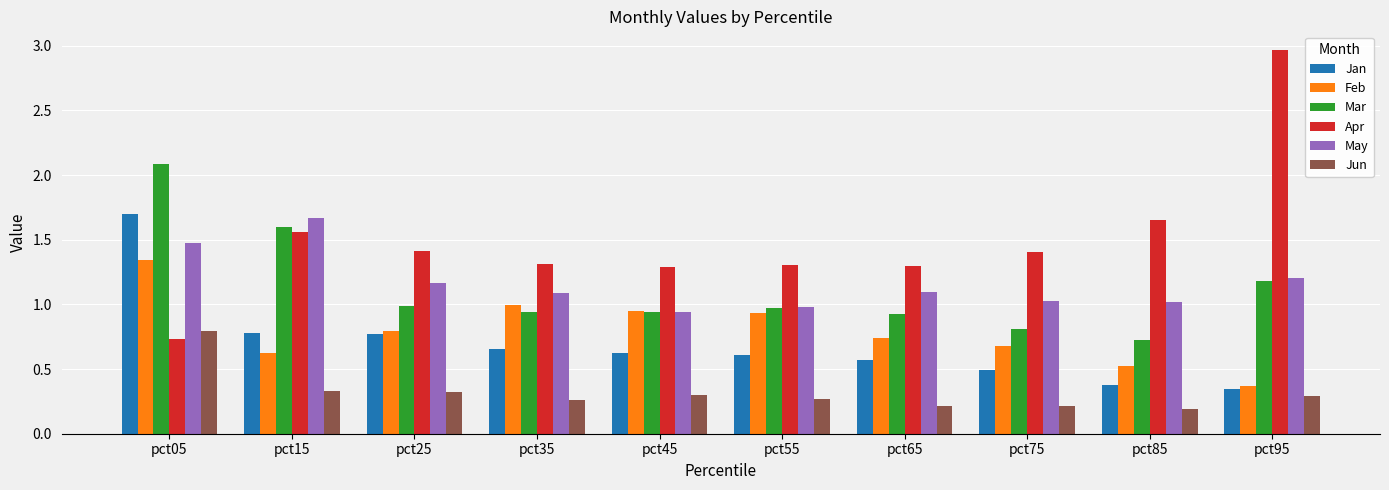

What is the sum of the Jun values at pct85 and pct35?

0.4